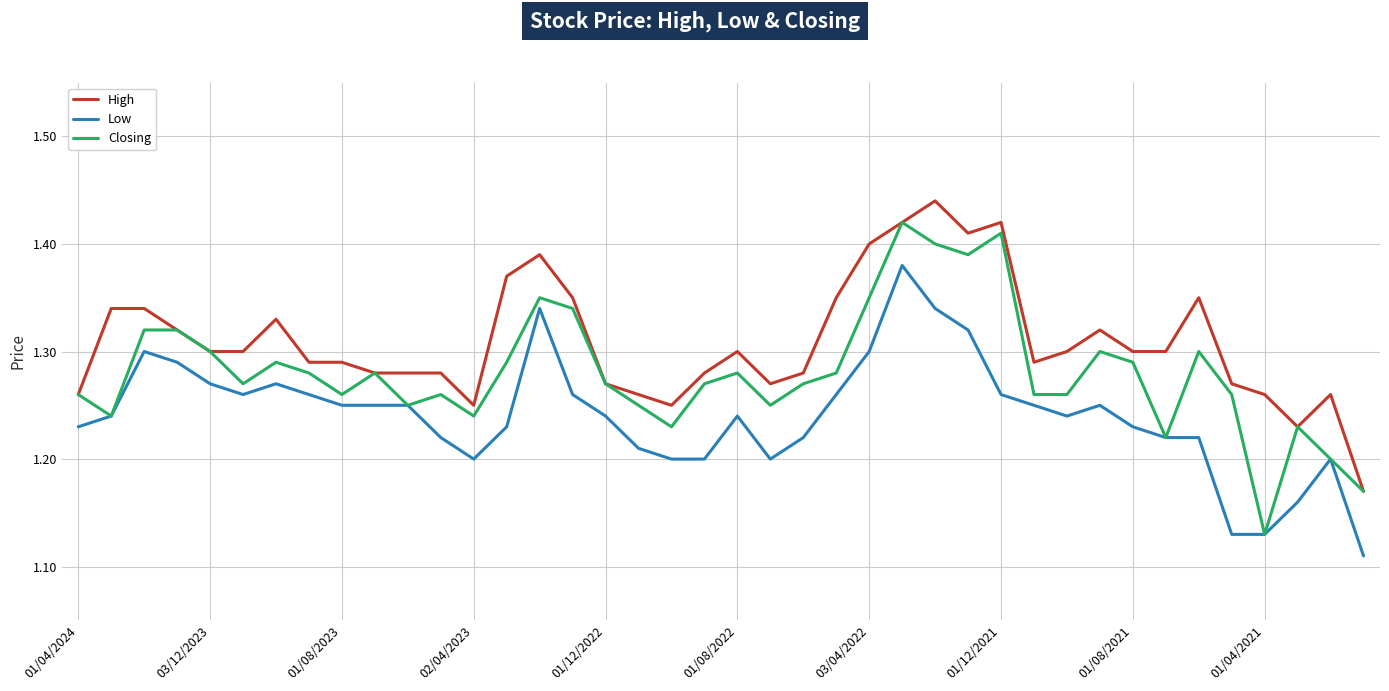

True or false: High and Low cross at least once.

False